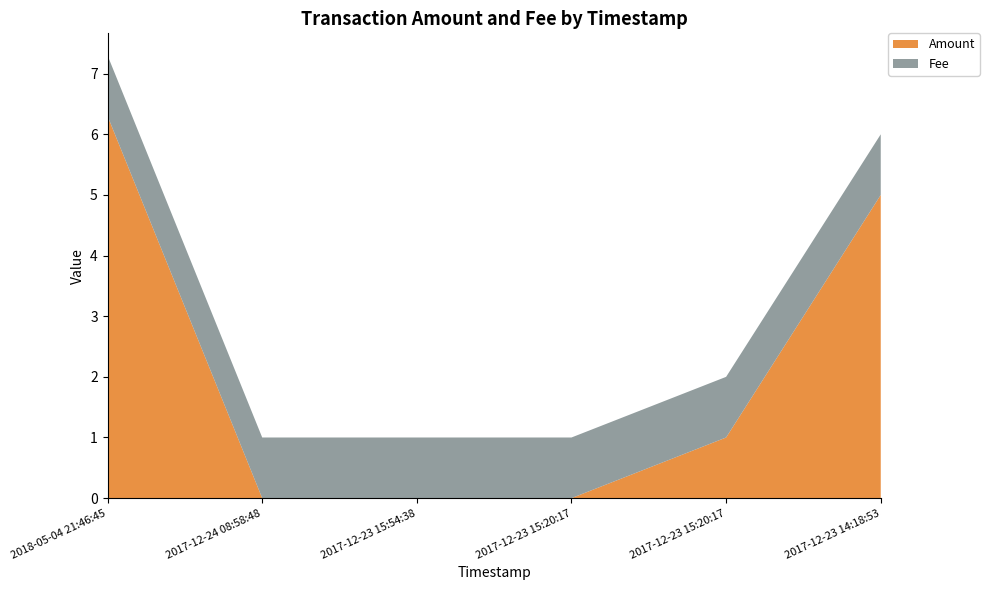

Reading right to left, list all the values displayed in this chart.

Amount: 2017-12-23 14:18:53=5.0	2017-12-23 15:20:17=1.0	2017-12-23 15:20:17=0.0	2017-12-23 15:54:38=0.0	2017-12-24 08:58:48=0.0	2018-05-04 21:46:45=6.3
Fee: 2017-12-23 14:18:53=1.0	2017-12-23 15:20:17=1.0	2017-12-23 15:20:17=1.0	2017-12-23 15:54:38=1.0	2017-12-24 08:58:48=1.0	2018-05-04 21:46:45=1.0